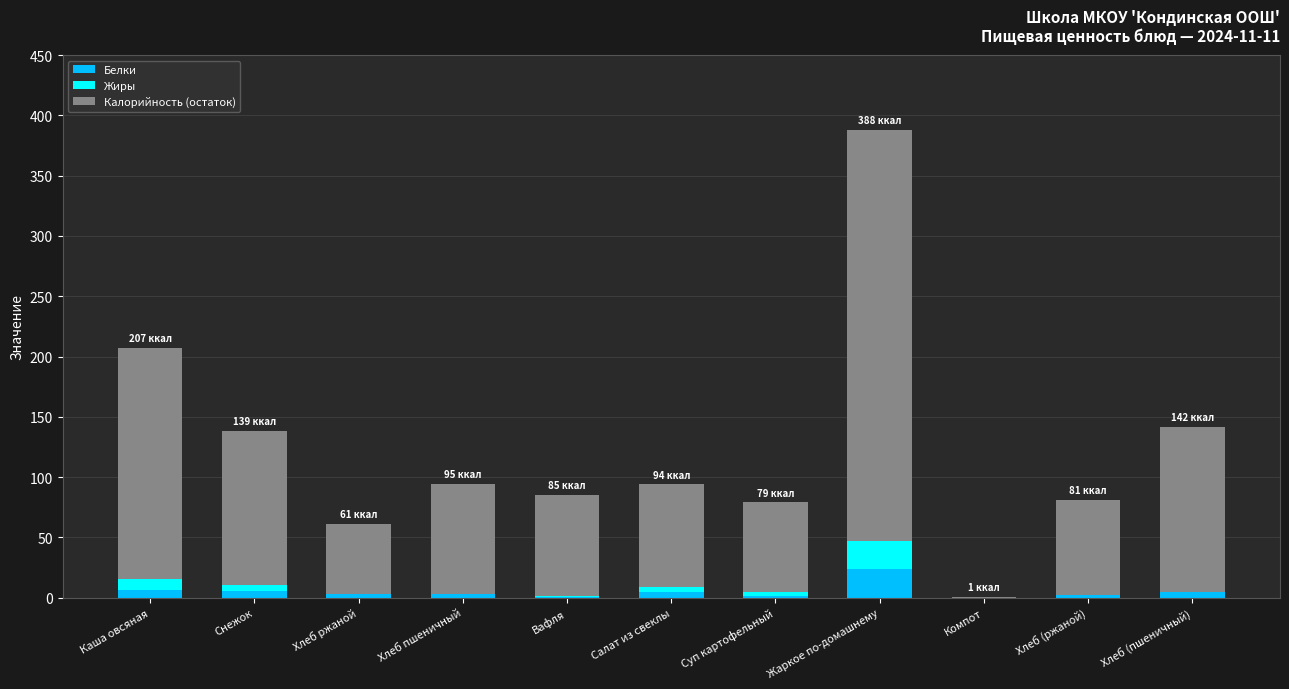

What is the sum of all Белки values?

56.1